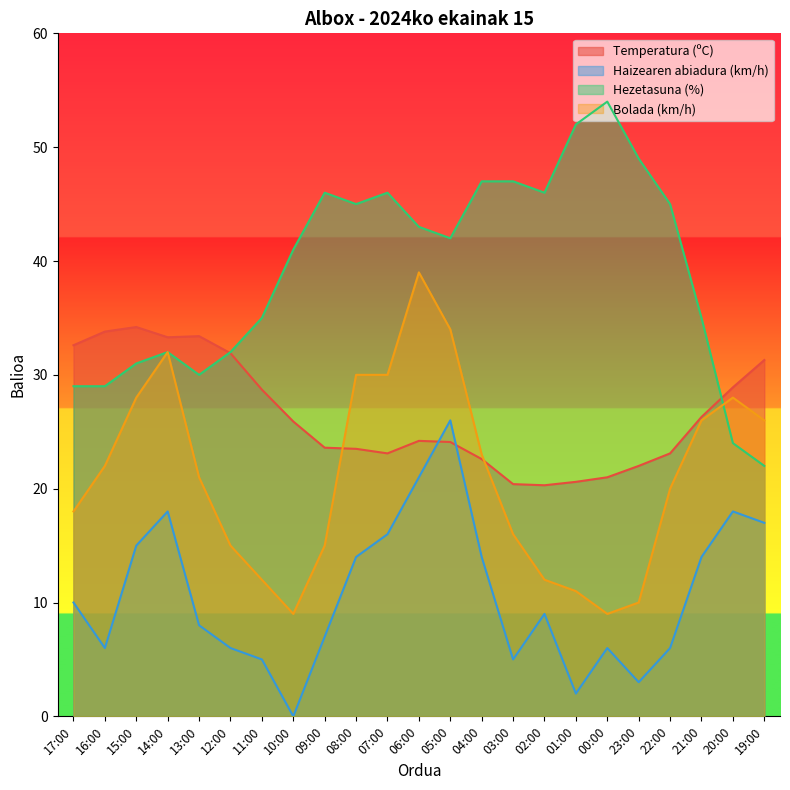

How many intersections are there between Bolada (km/h) and Temperatura (ºC)?

2